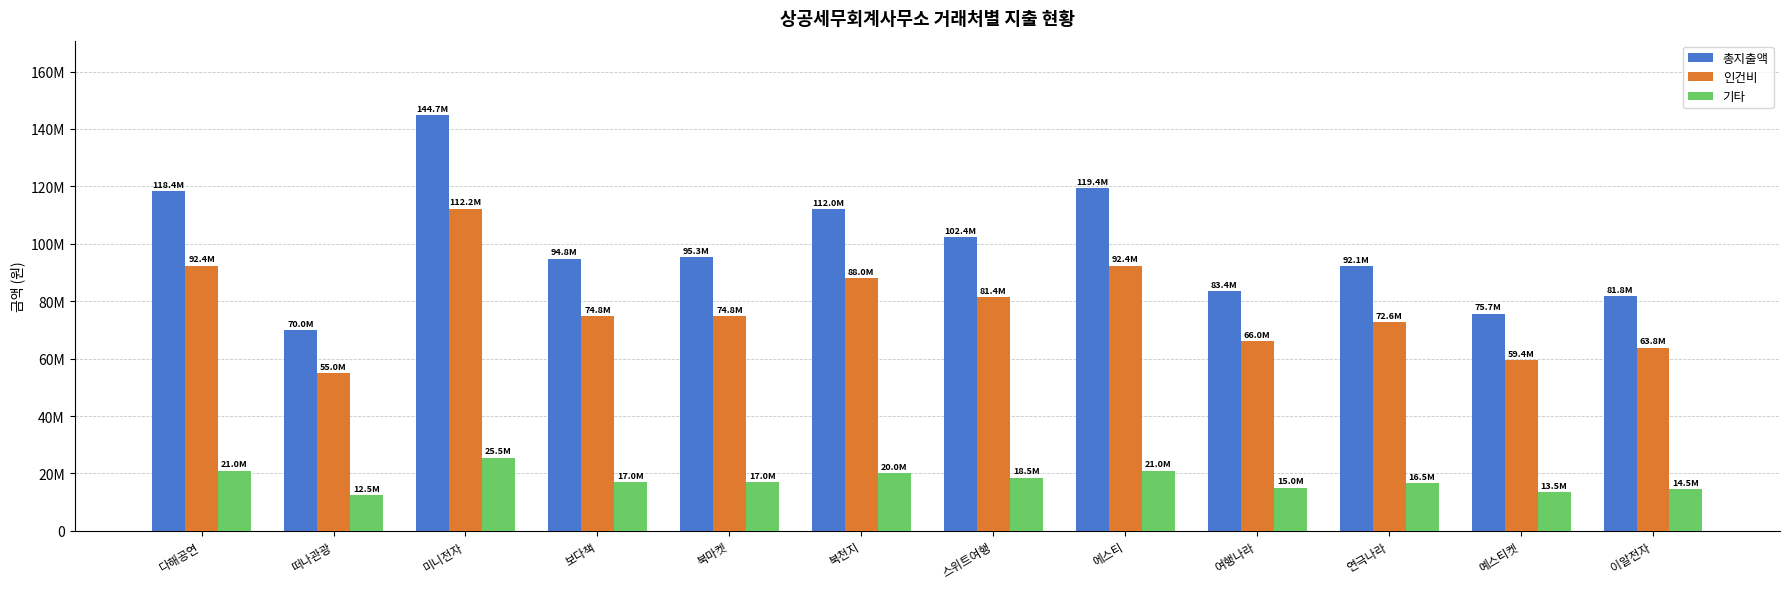

What is the difference between the maximum and minimum values in the 기타 series?

13000000